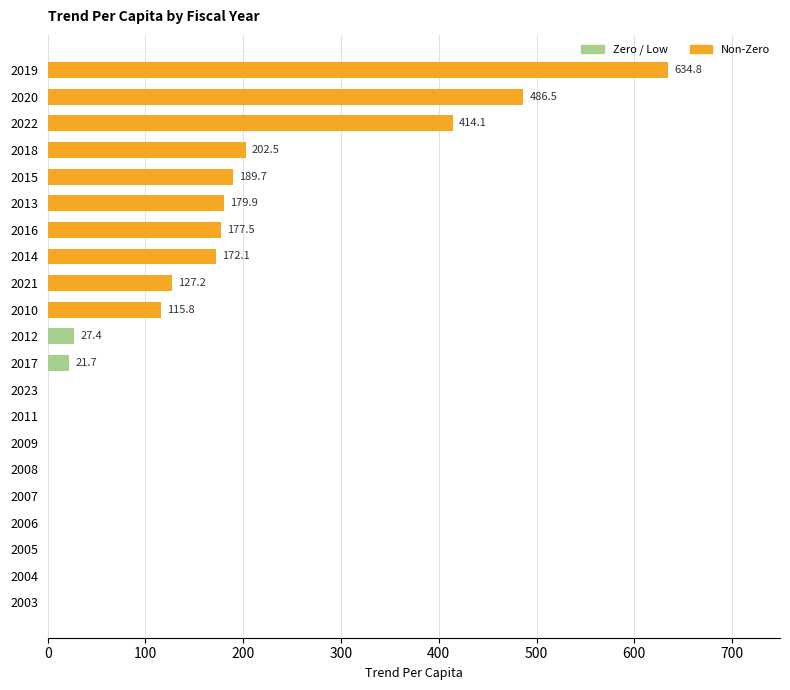

The value at 2014 is 281.6. True or false?

False